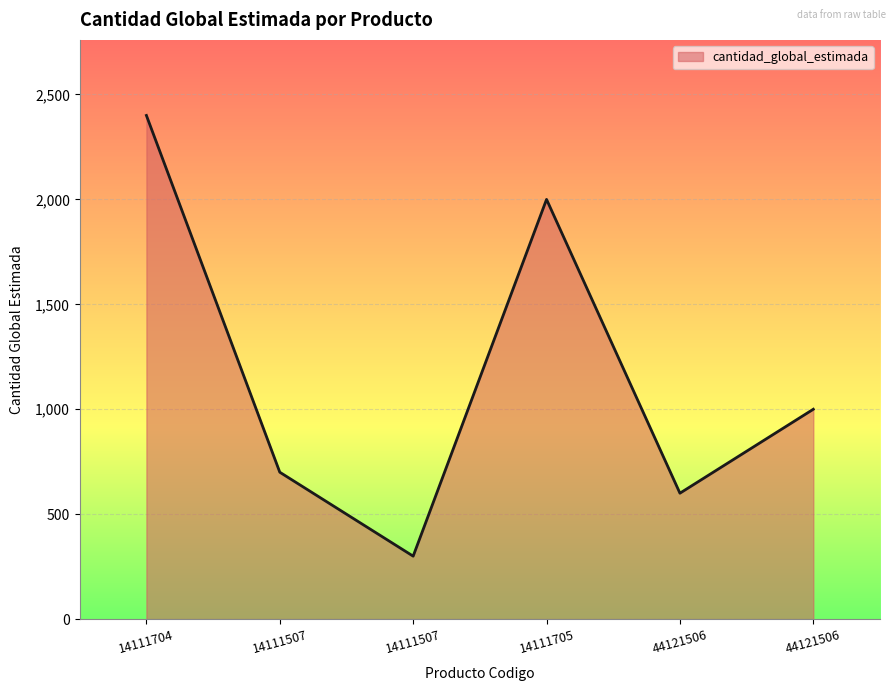

How many distinct data groups are displayed?

1